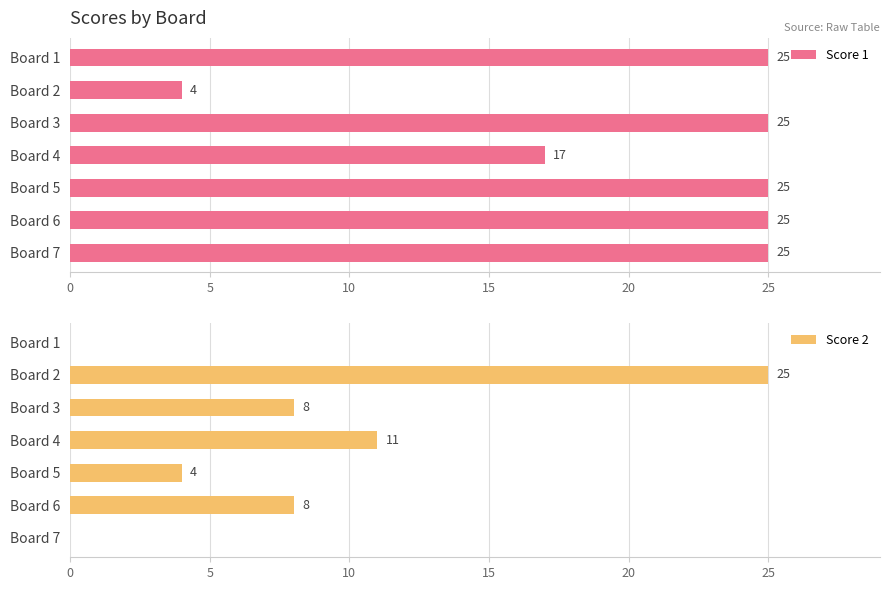

Is it true that Score 1 equals 4 at Board 2?

True